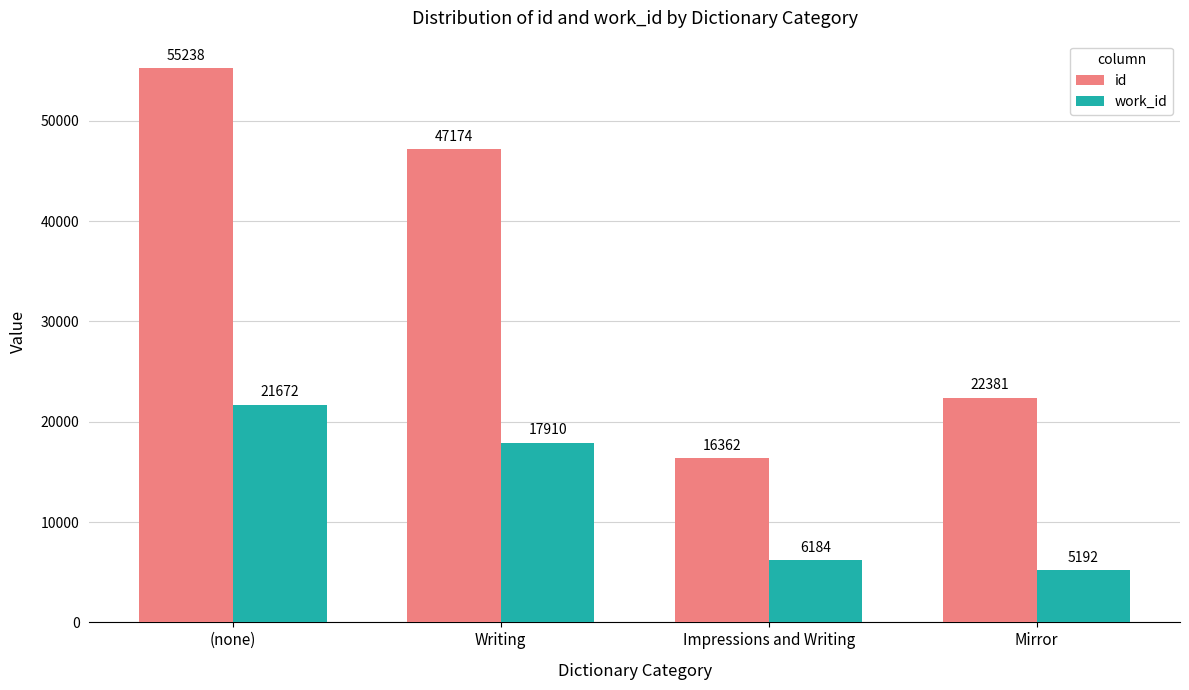

Reading left to right, what are all the values shown in this chart?

id: 55238	47174	16362	22381
work_id: 21672	17910	6184	5192